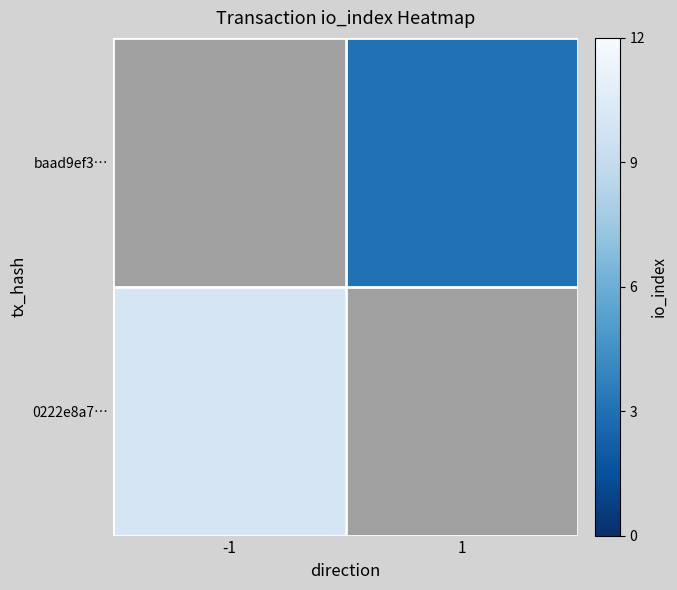

At which category does the chart reach its peak across all series?

-1